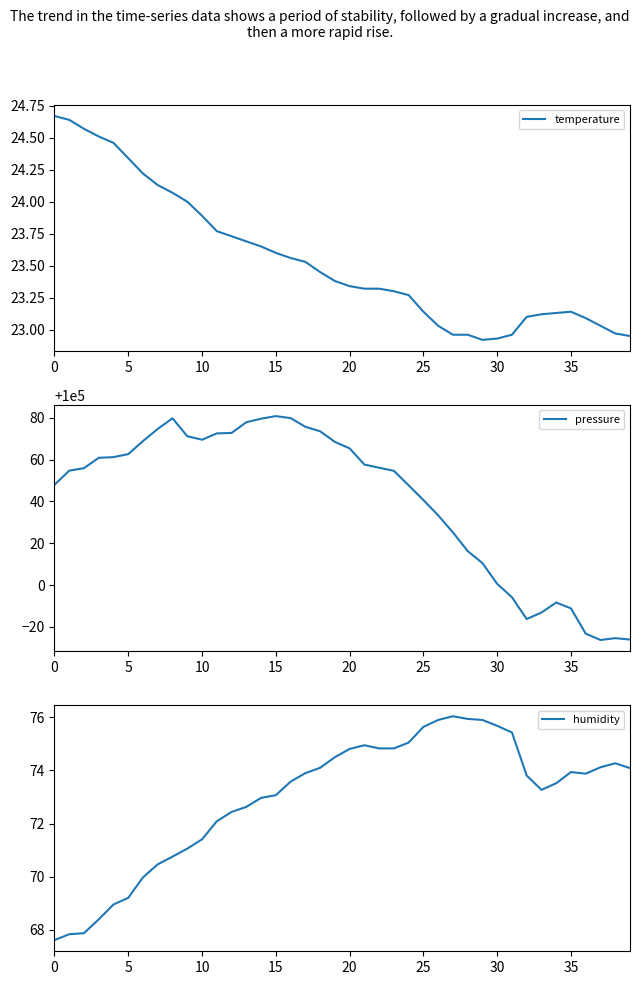

Which label corresponds to the smallest value in the chart?

29